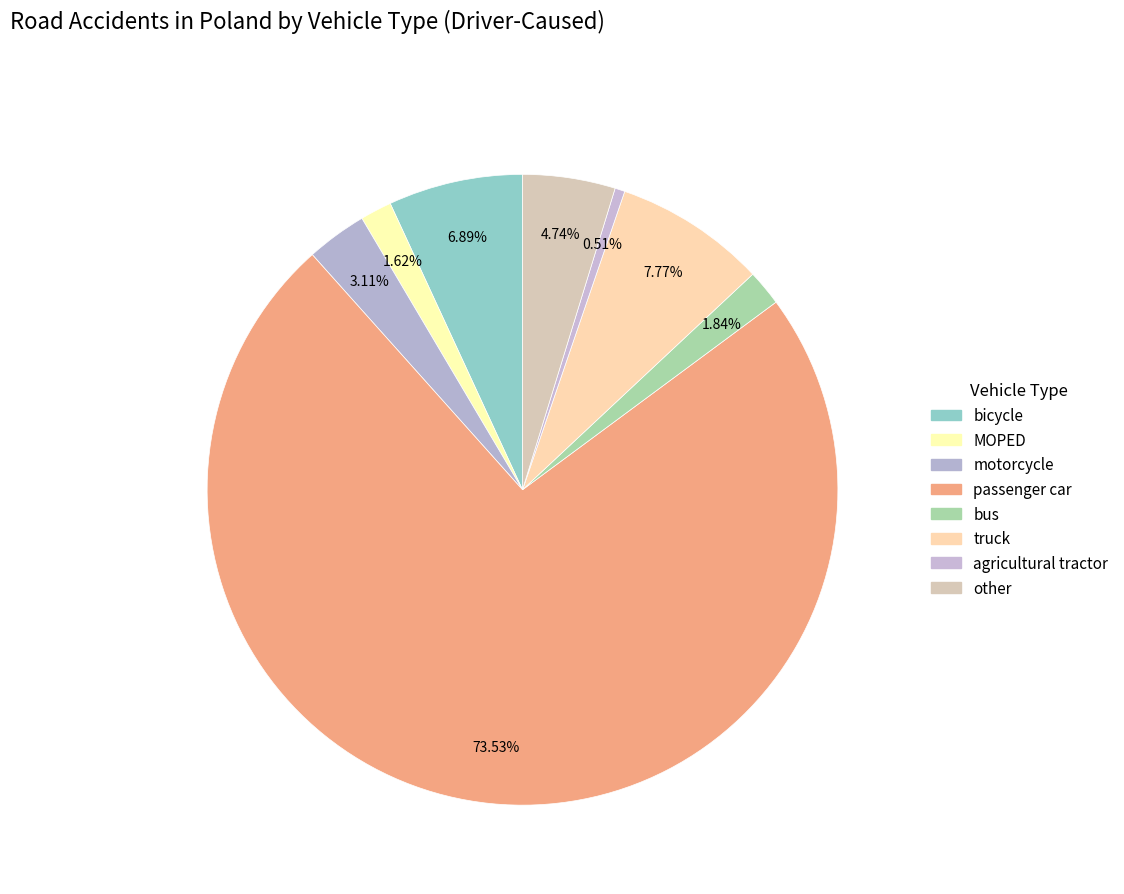

Which slice is the largest?

passenger car